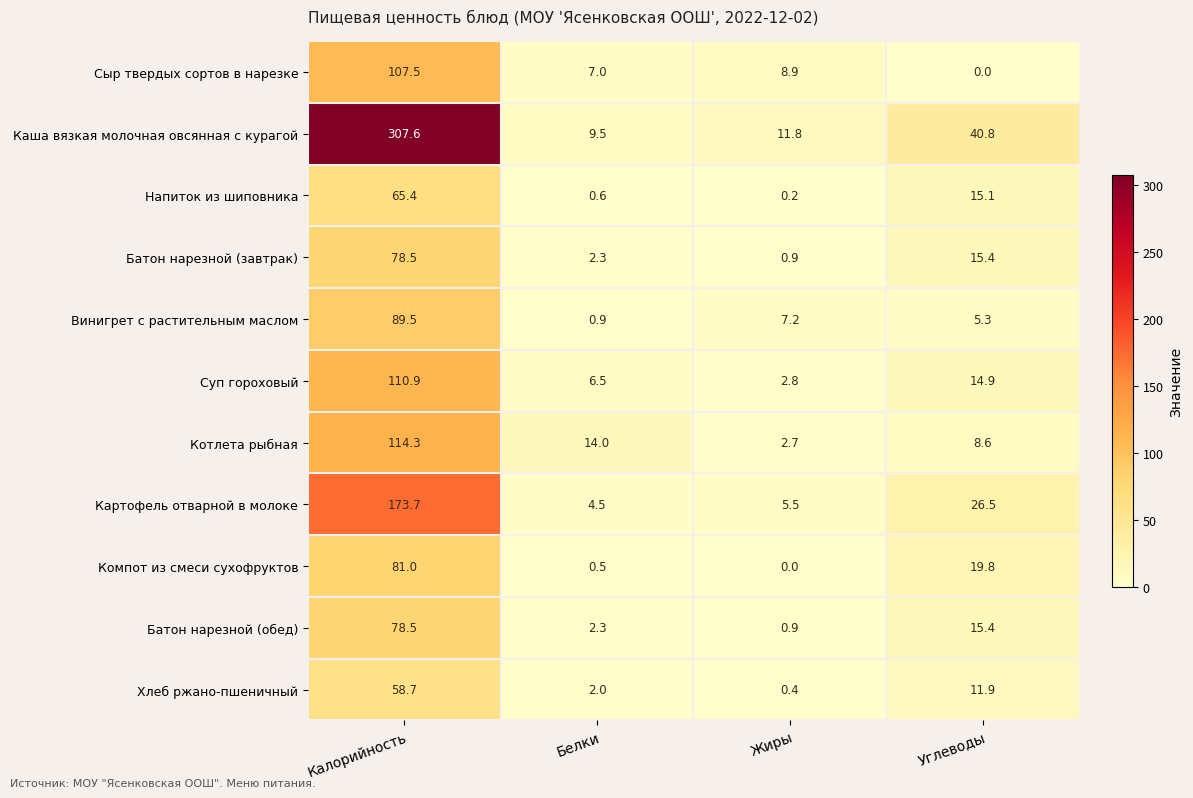

What is the approximate value of Батон нарезной (обед) at Белки?

2.3